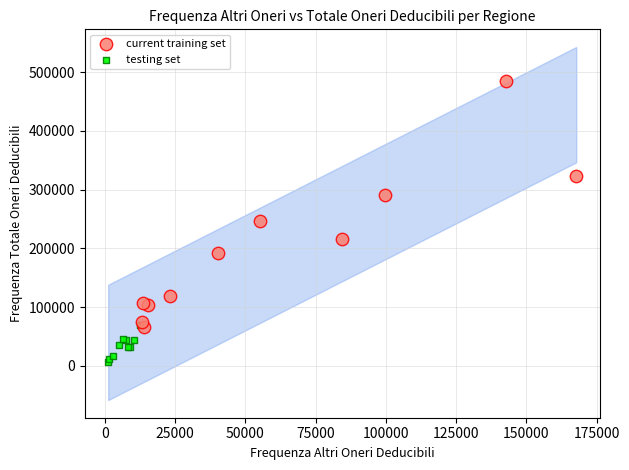

Which series contains the highest Y value?

current training set